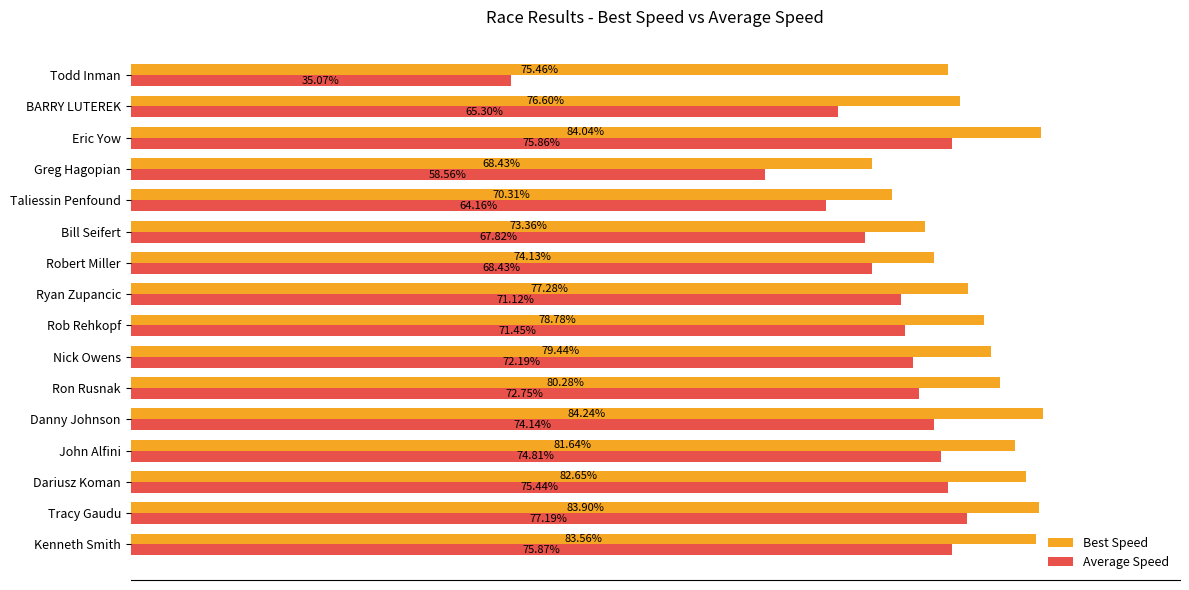

Which series has the largest total across all categories?

Best Speed